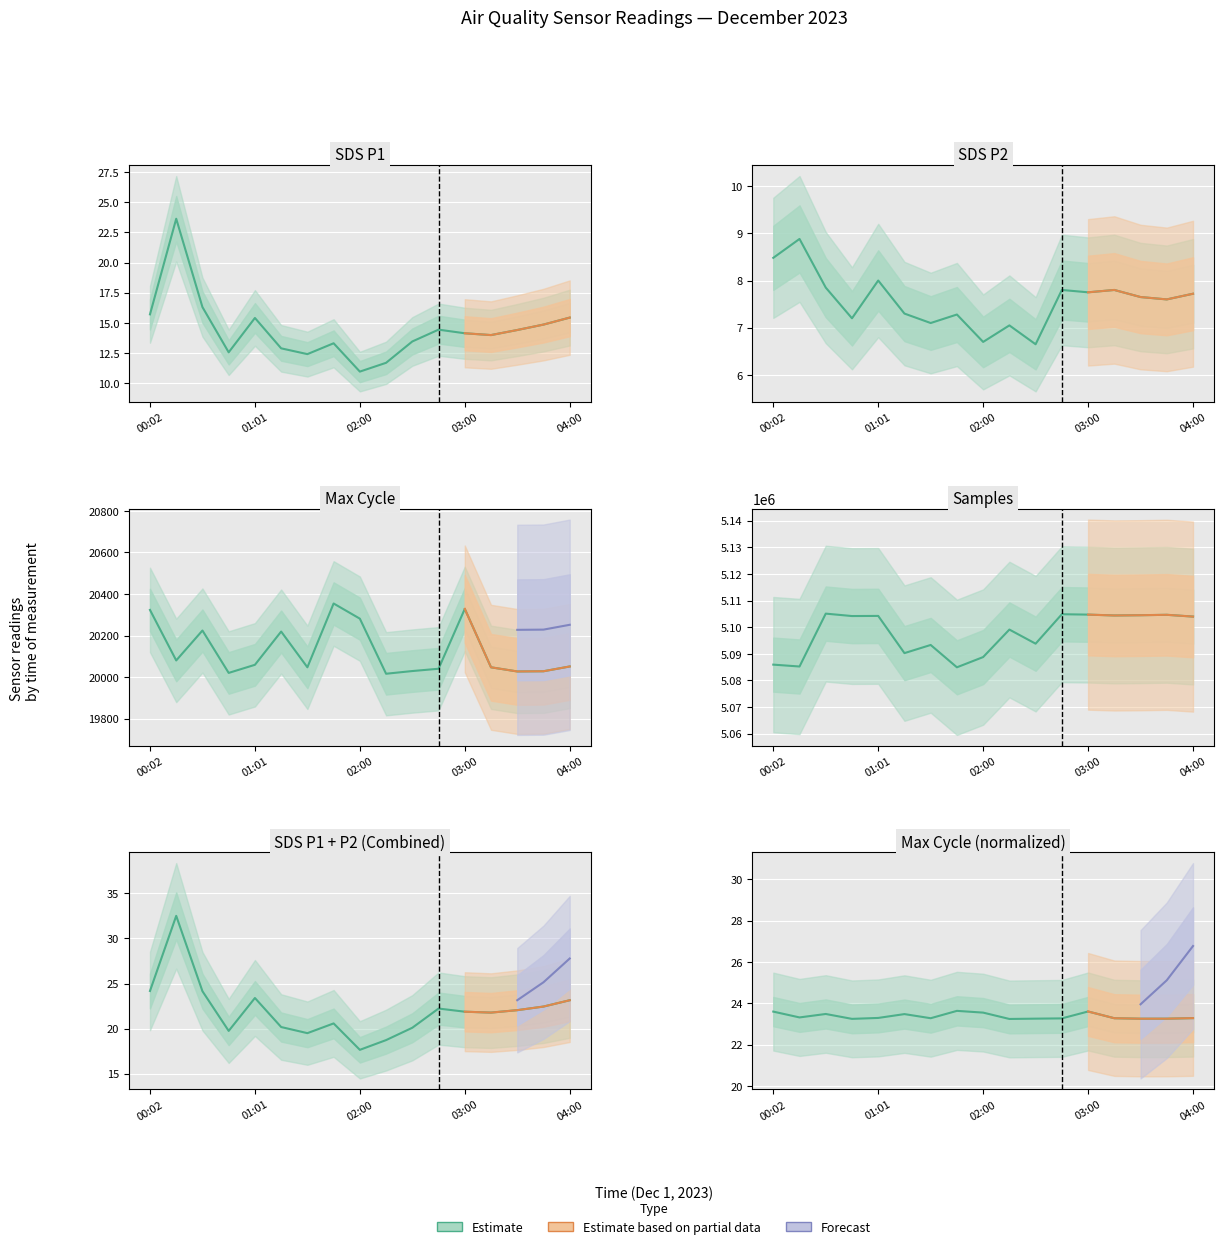

True or false: SDS_P1 and Samples intersect in this chart.

False